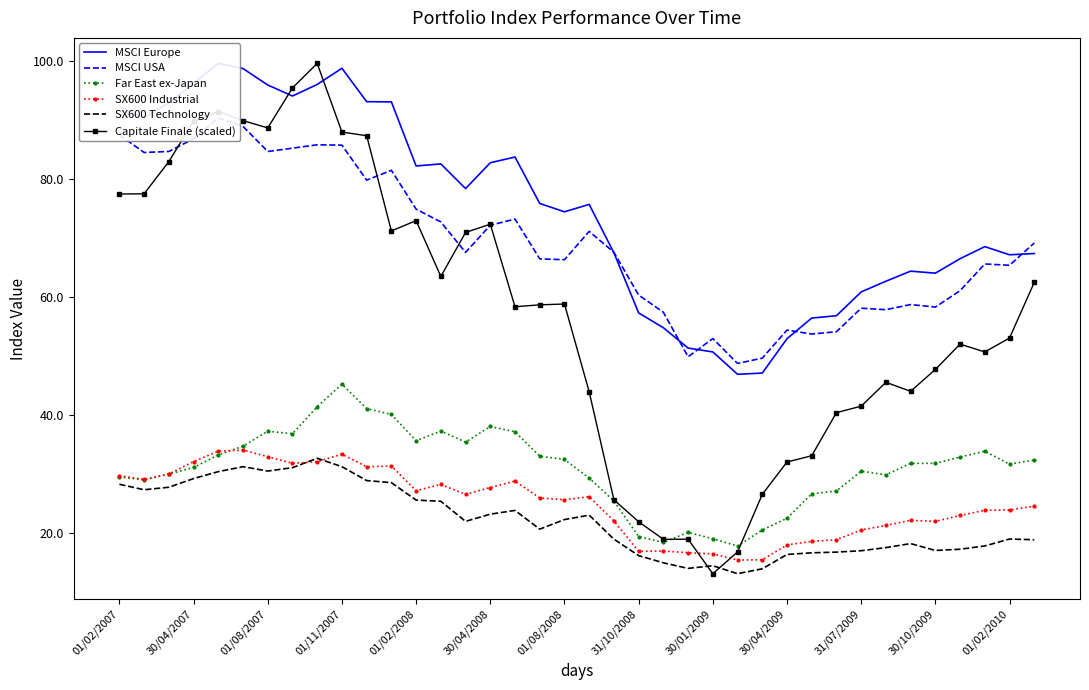

How many values in the Far East ex-Japan series are below 31?

16